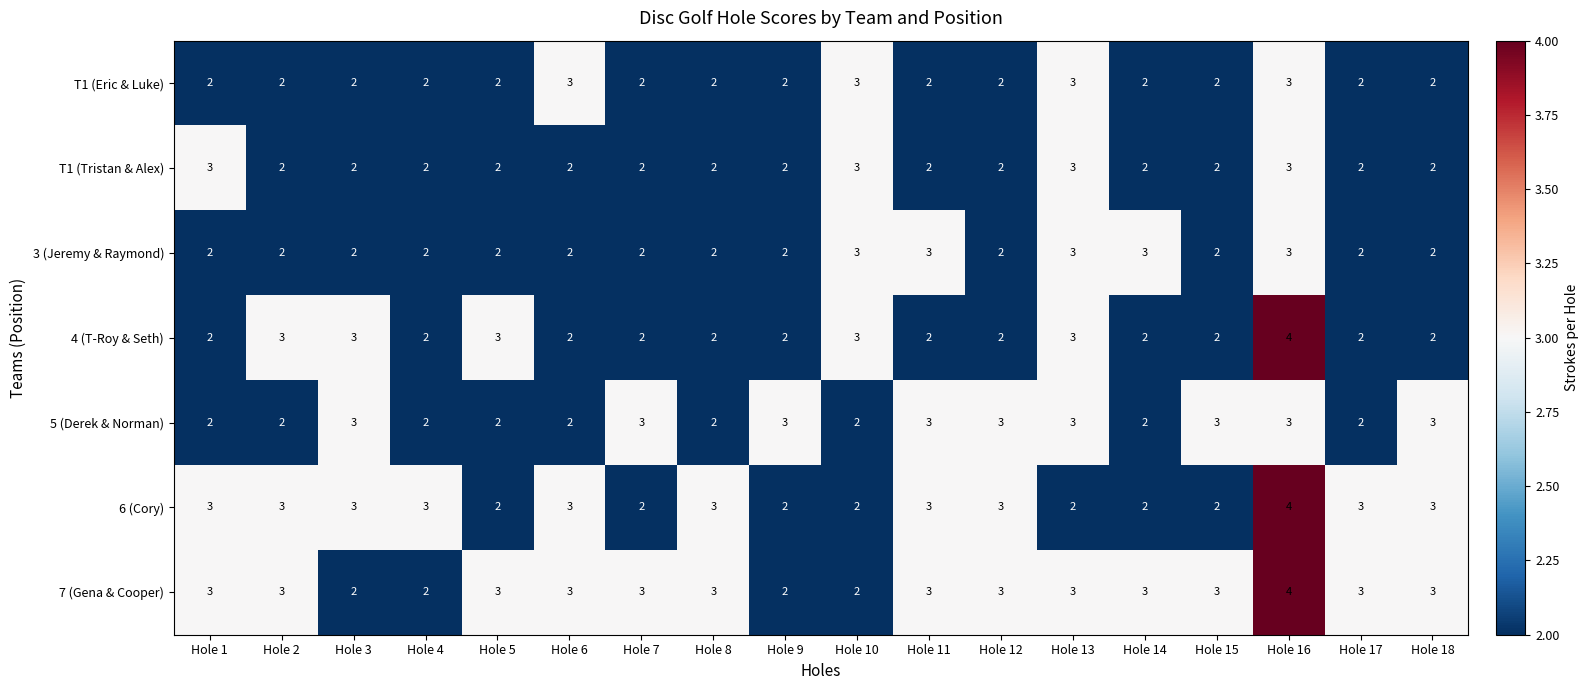

What is the greatest value displayed?

4